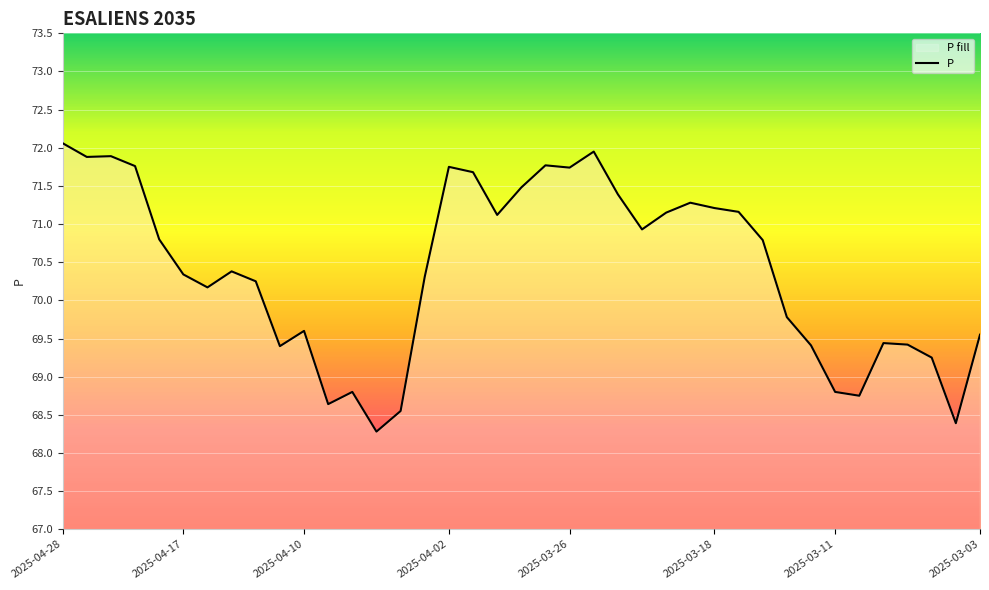

What is the smallest value displayed?

68.3